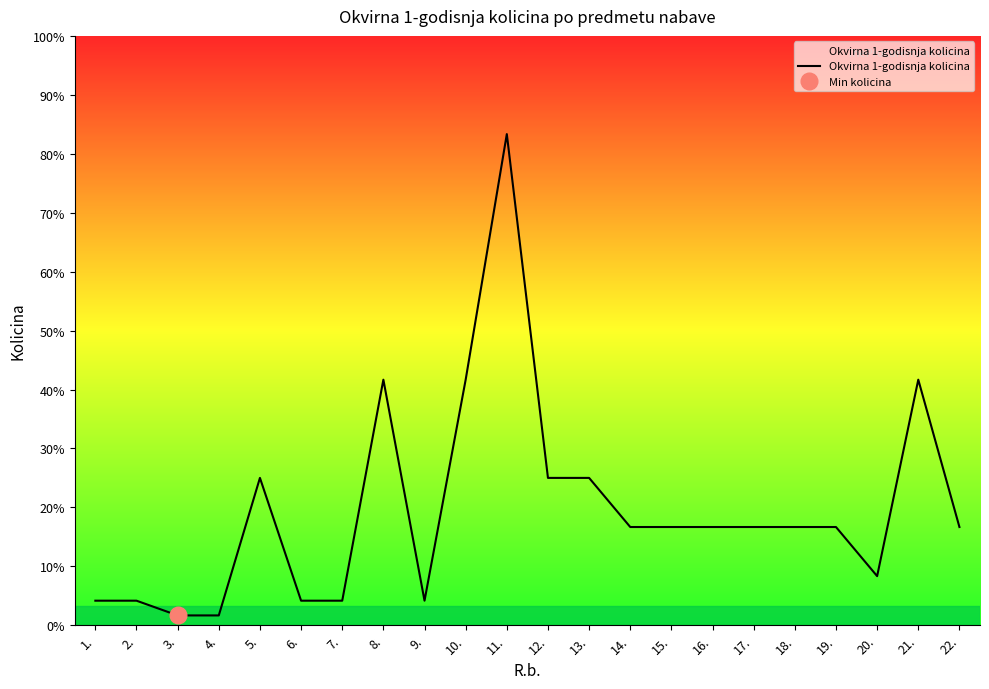

What is the sum of the values at 19. and 11.?

120